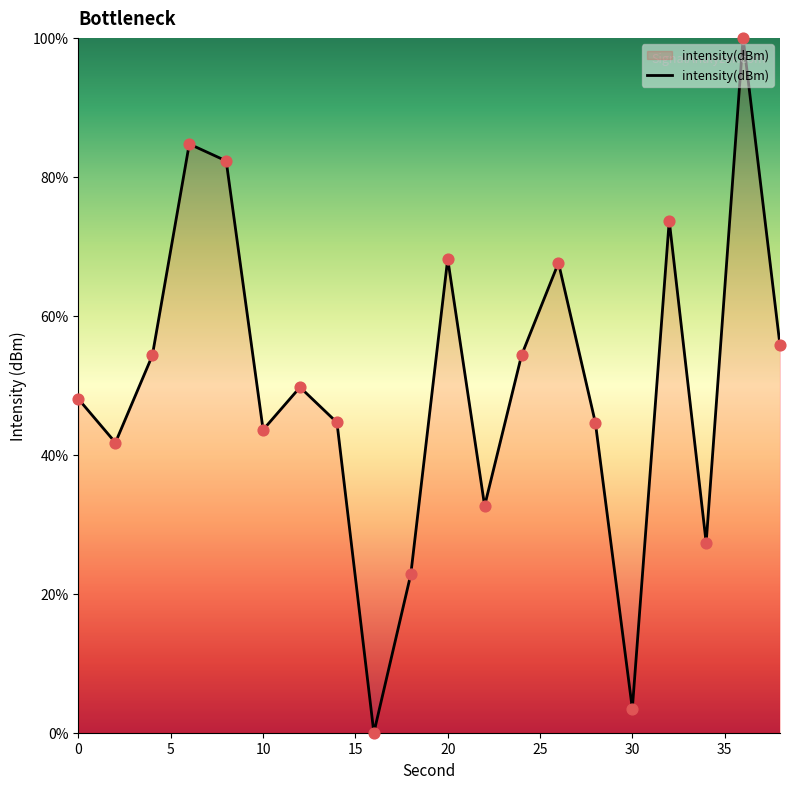

What is the greatest value displayed?

100.0